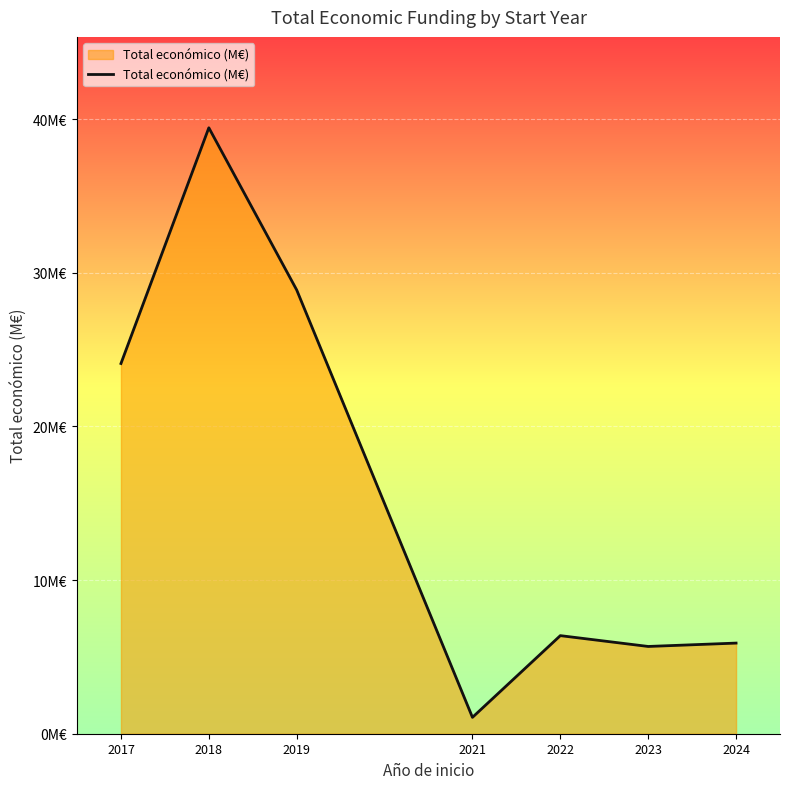

Is this an area chart (filled region under the line)?

Yes